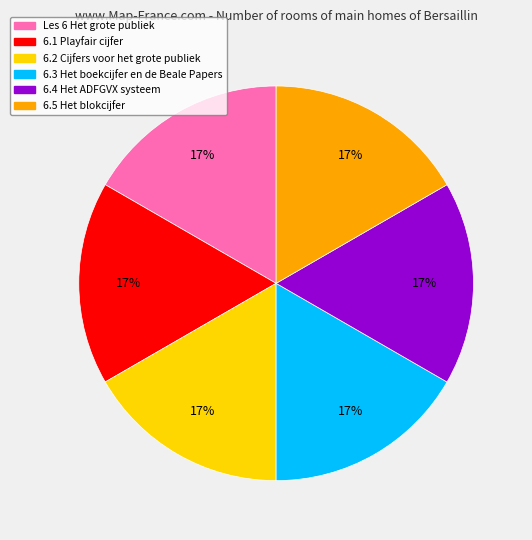

True or false: Les 6 Het grote publiek accounts for 17% of the total.

True